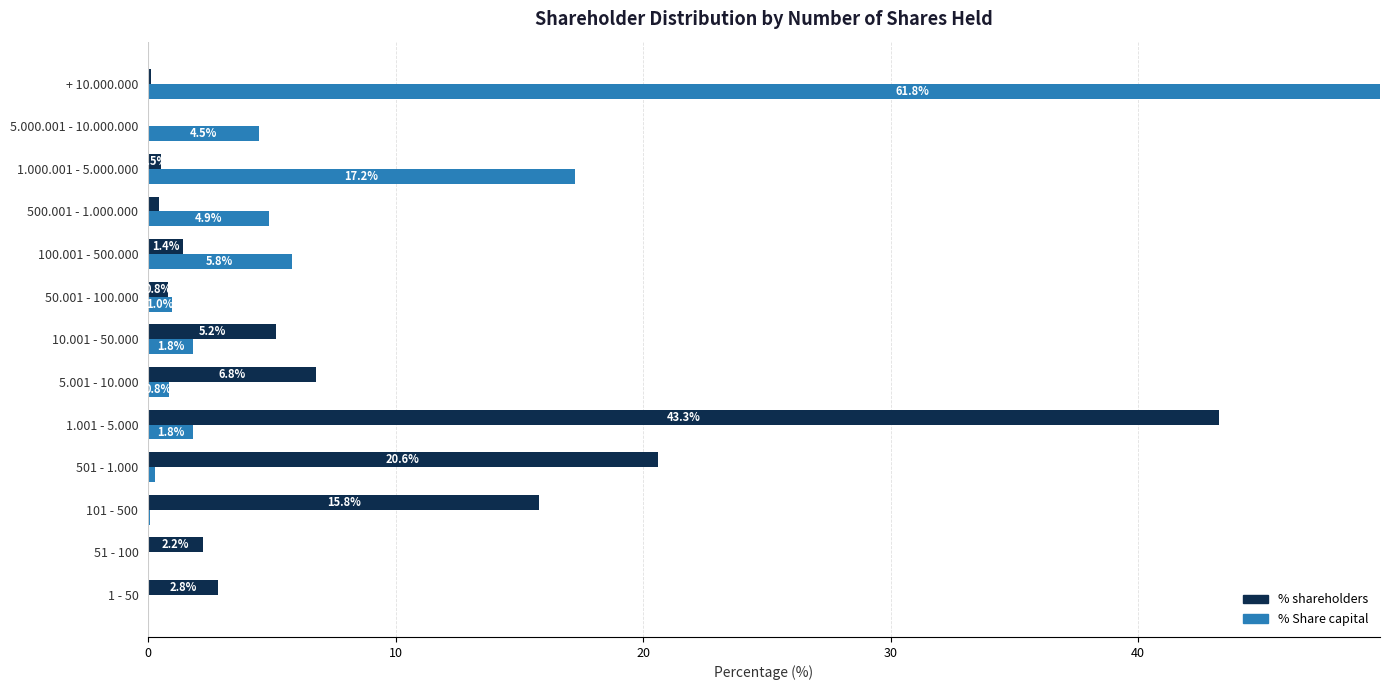

Is the value of % shareholders at + 10.000.000 greater than the value of % Share capital at 50.001 - 100.000?

No